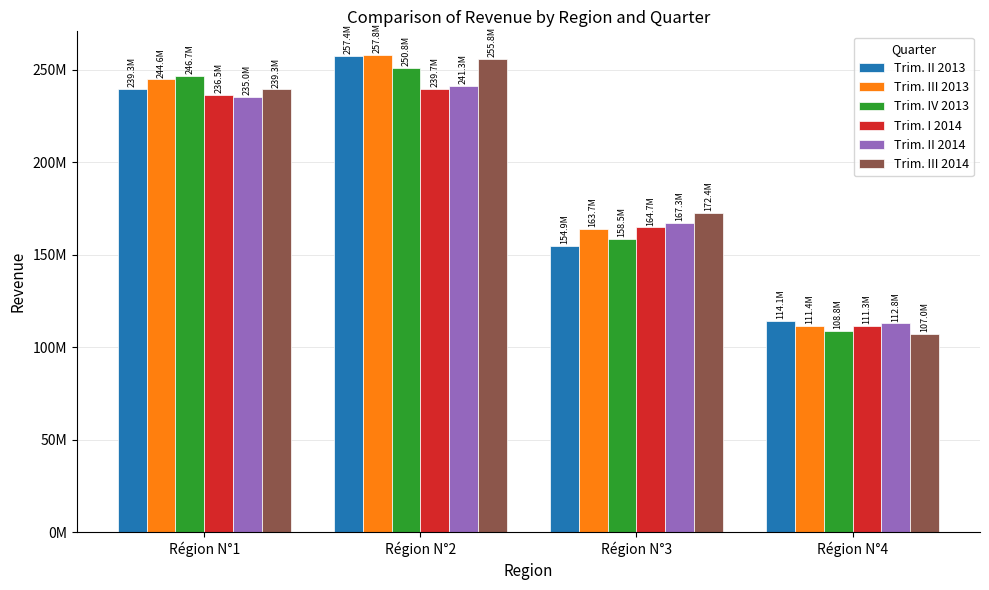

Which series has the largest total across all categories?

Trim. III 2013